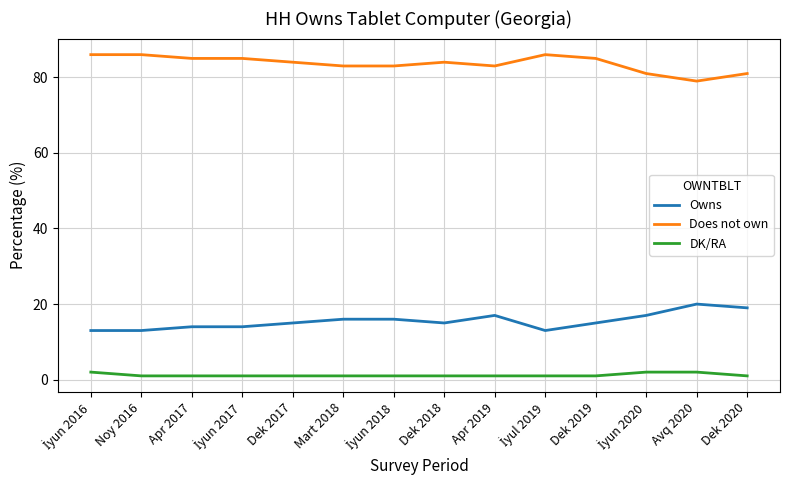

What is the difference between the maximum and minimum values in the Owns series?

7